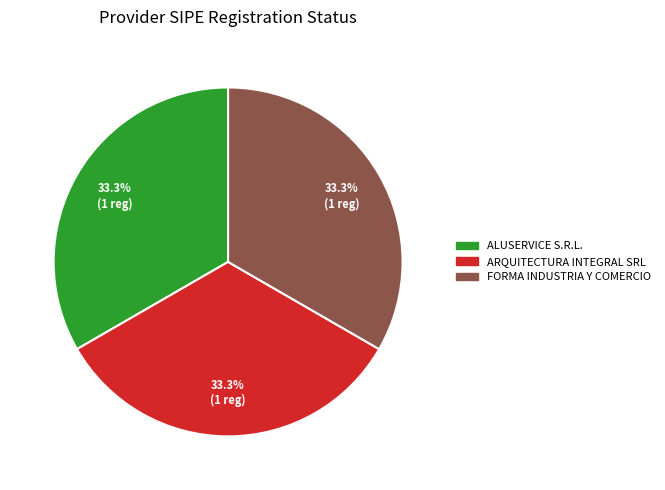

Is there any slice that represents more than half of the pie?

No